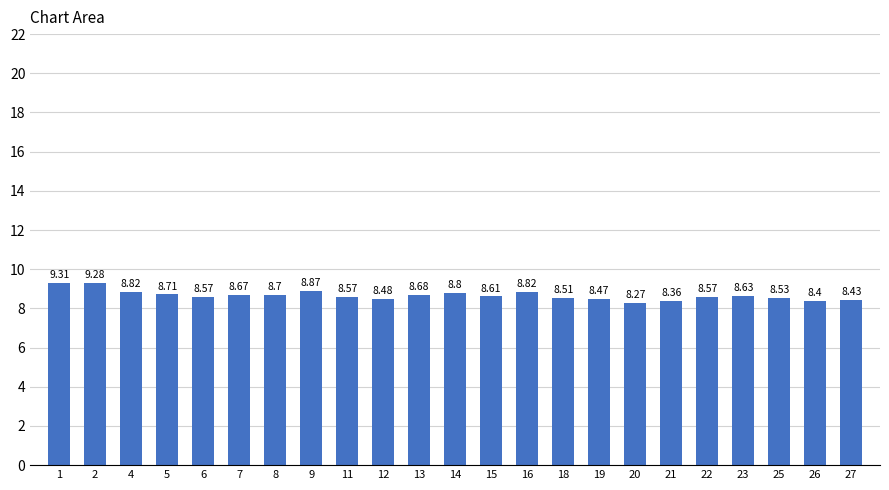

What is the value of the 2nd bar from the left?

9.3